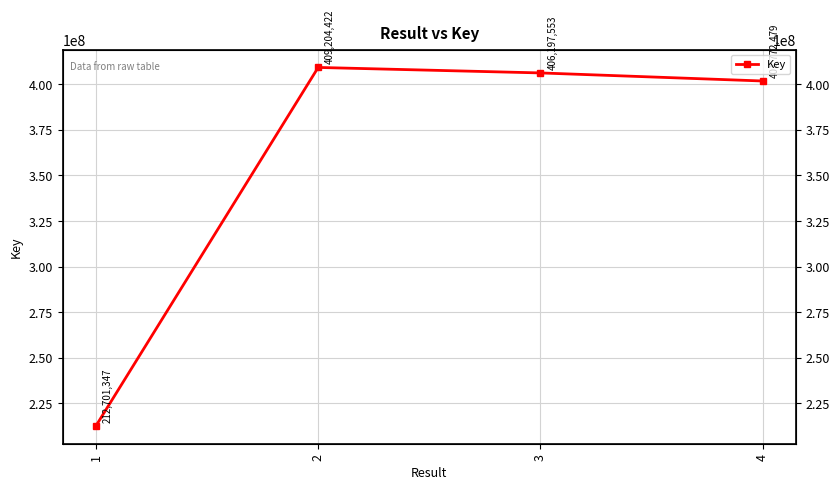

List the labels in order of value, smallest first.

1, 4, 3, 2